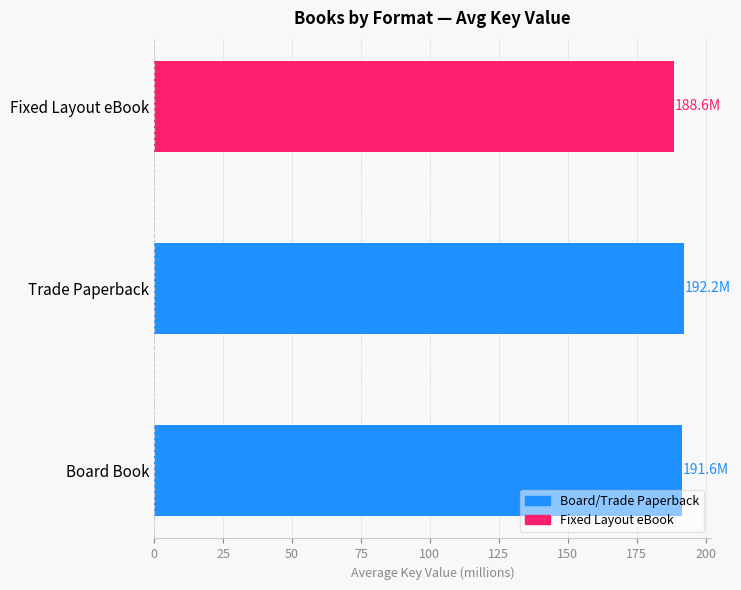

What value does the data have at Fixed Layout eBook?

188.6